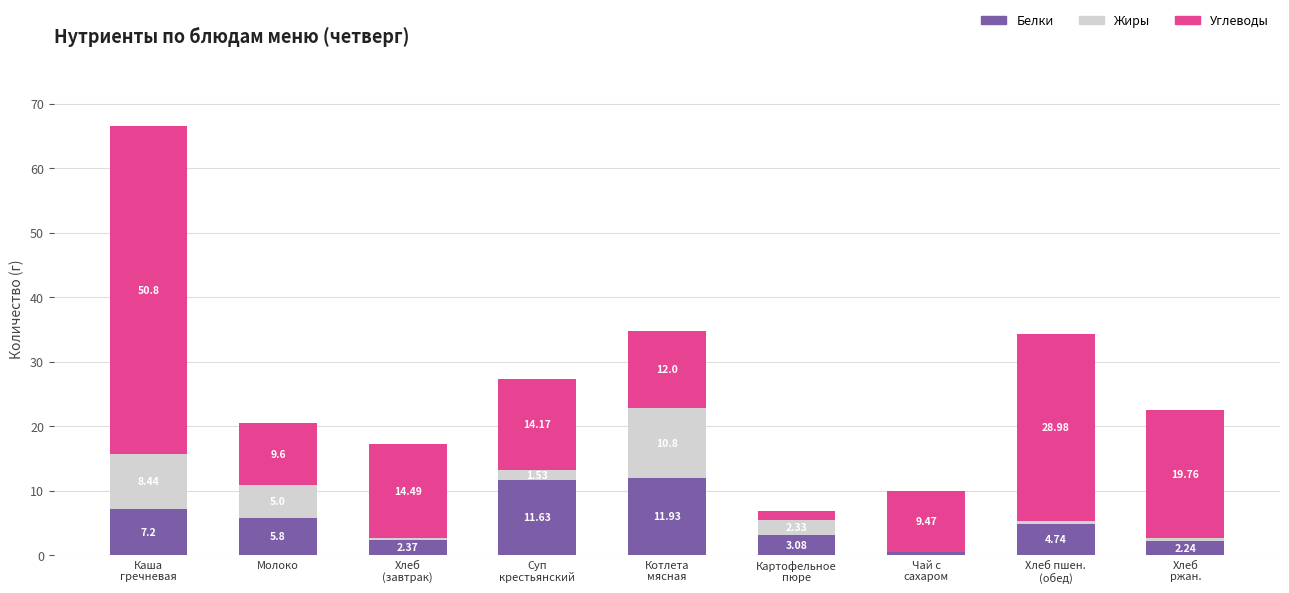

Are the bars horizontal?

No